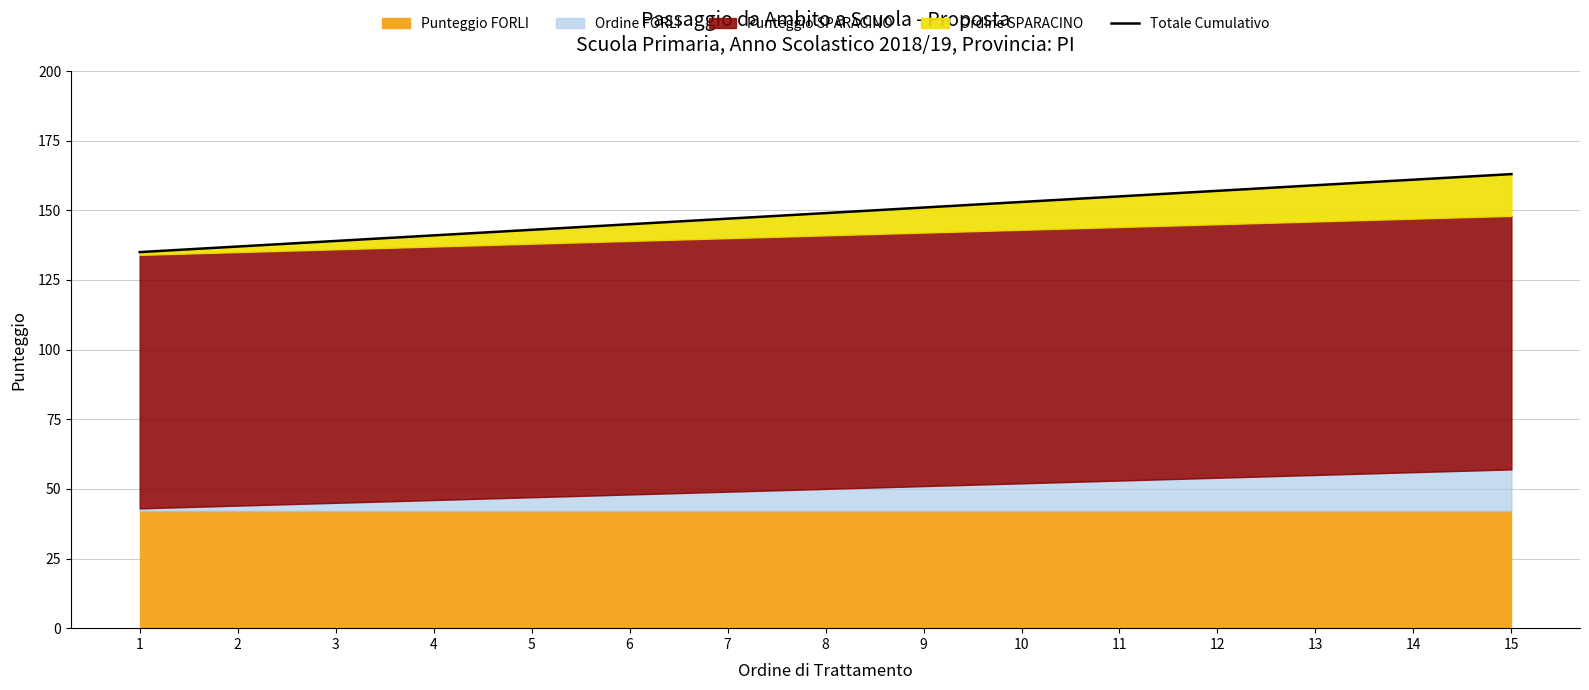

List the labels in order of value, largest first.

15, 14, 13, 12, 11, 10, 9, 8, 7, 6, 5, 4, 3, 2, 1